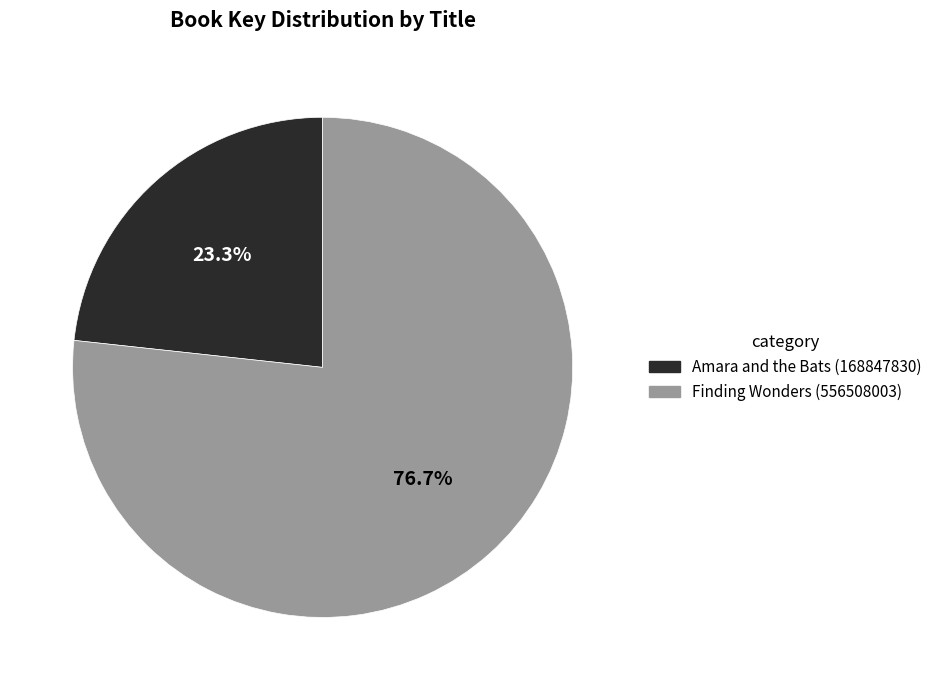

To the nearest percent, what is the difference between the Amara and the Bats (168847830) and Finding Wonders (556508003) slice percentages?

53%